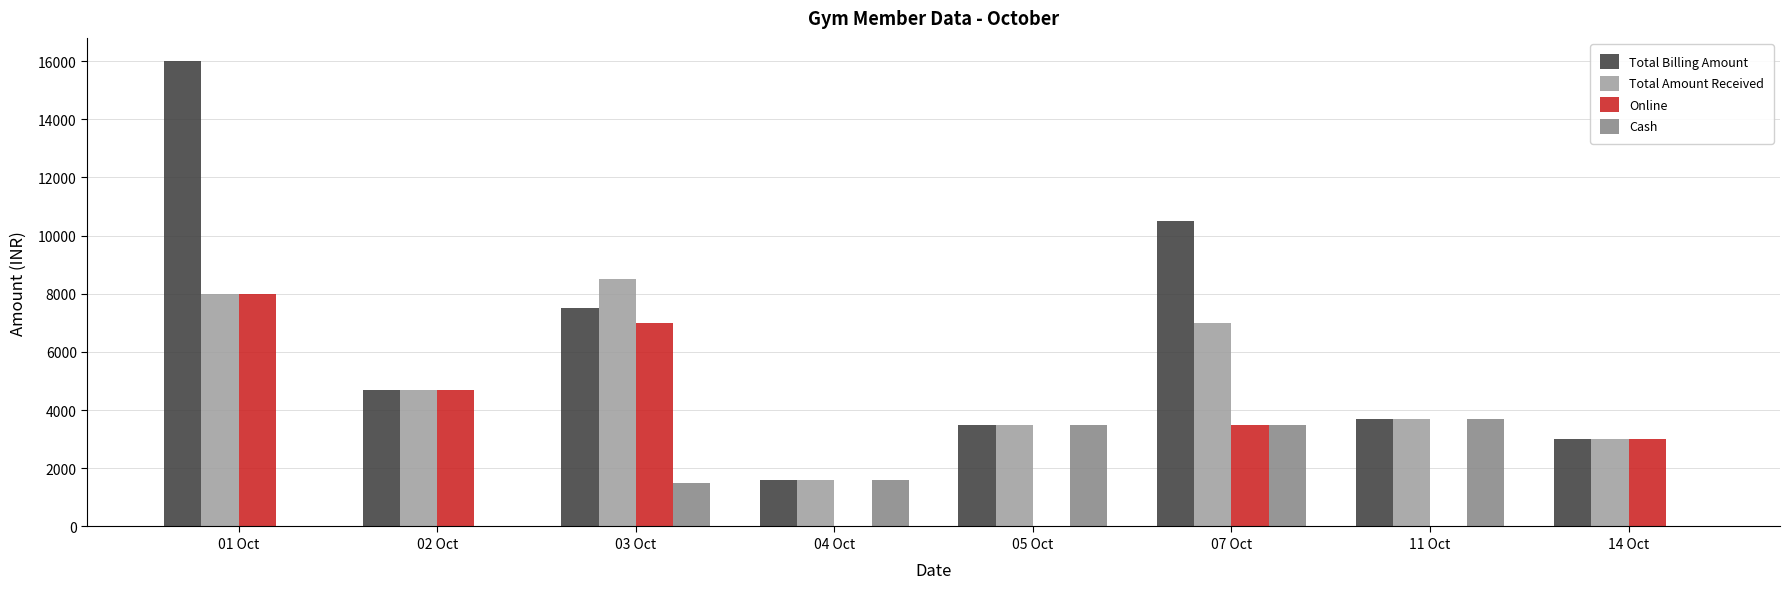

Reading right to left, what are all the values shown in this chart?

Total Billing Amount: 3000	3700	10500	3500	1600	7500	4700	16000
Total Amount Received: 3000	3700	7000	3500	1600	8500	4700	8000
Online: 3000	0	3500	0	0	7000	4700	8000
Cash: 0	3700	3500	3500	1600	1500	0	0